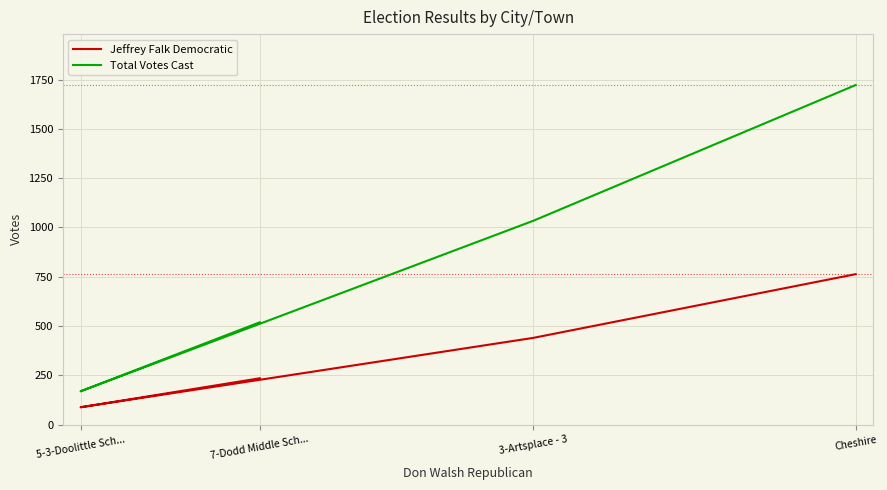

At which category does Jeffrey Falk Democratic reach its first local valley?

5-3-Doolittle Sch...